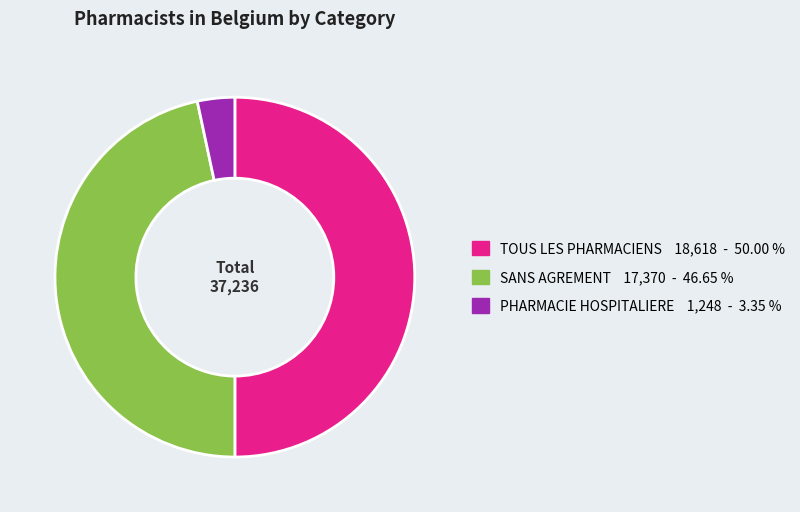

Which has a higher value, TOUS LES PHARMACIENS or SANS AGREMENT?

TOUS LES PHARMACIENS